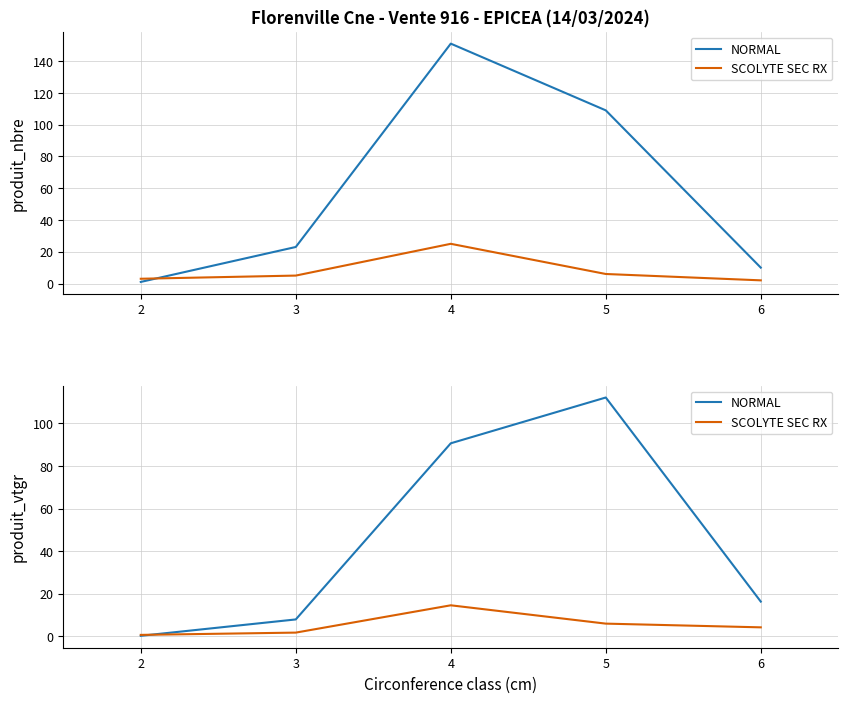

What is the value of the NORMAL point at the 1st from the left?

0.2